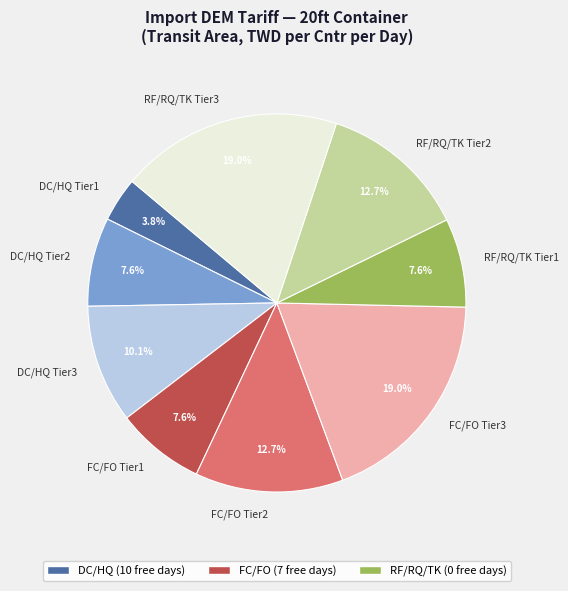

Does any single category account for the majority?

No